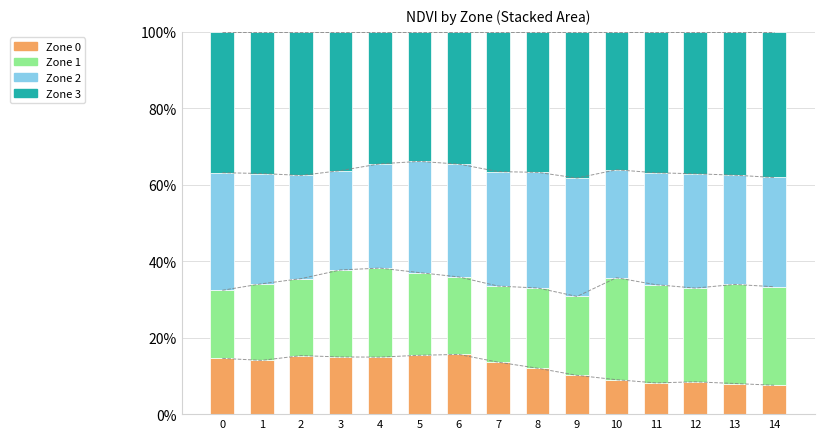

At which category is the sum across all series the highest?

10